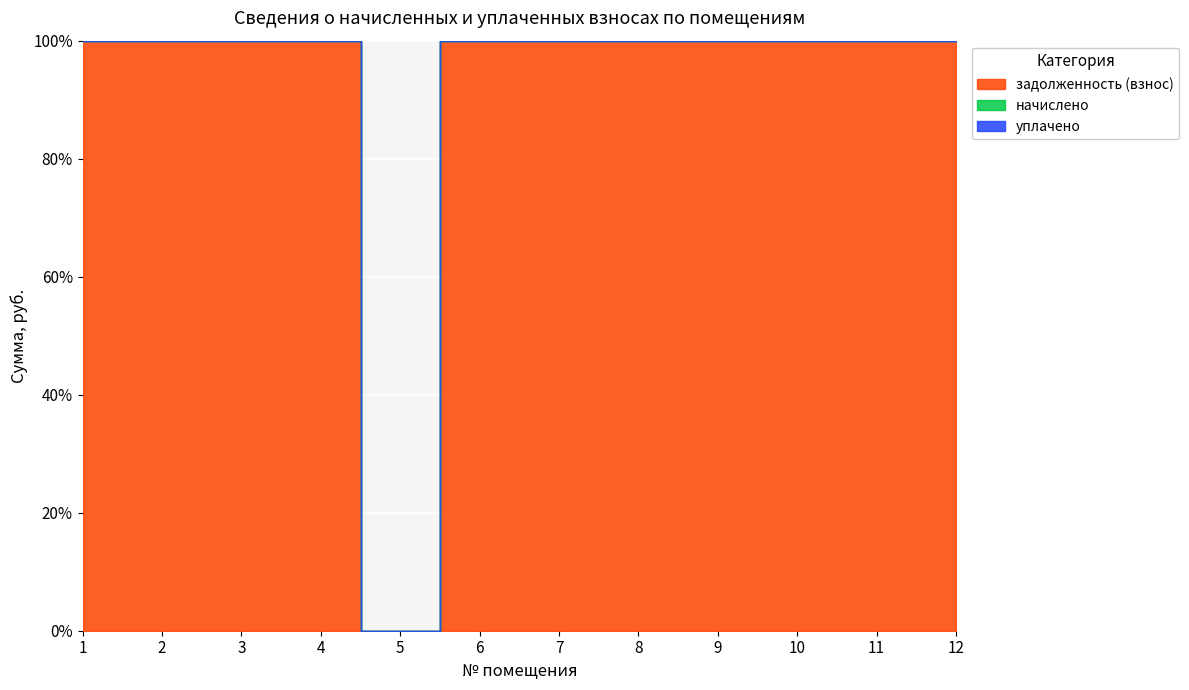

Count the number of data series in this chart.

3